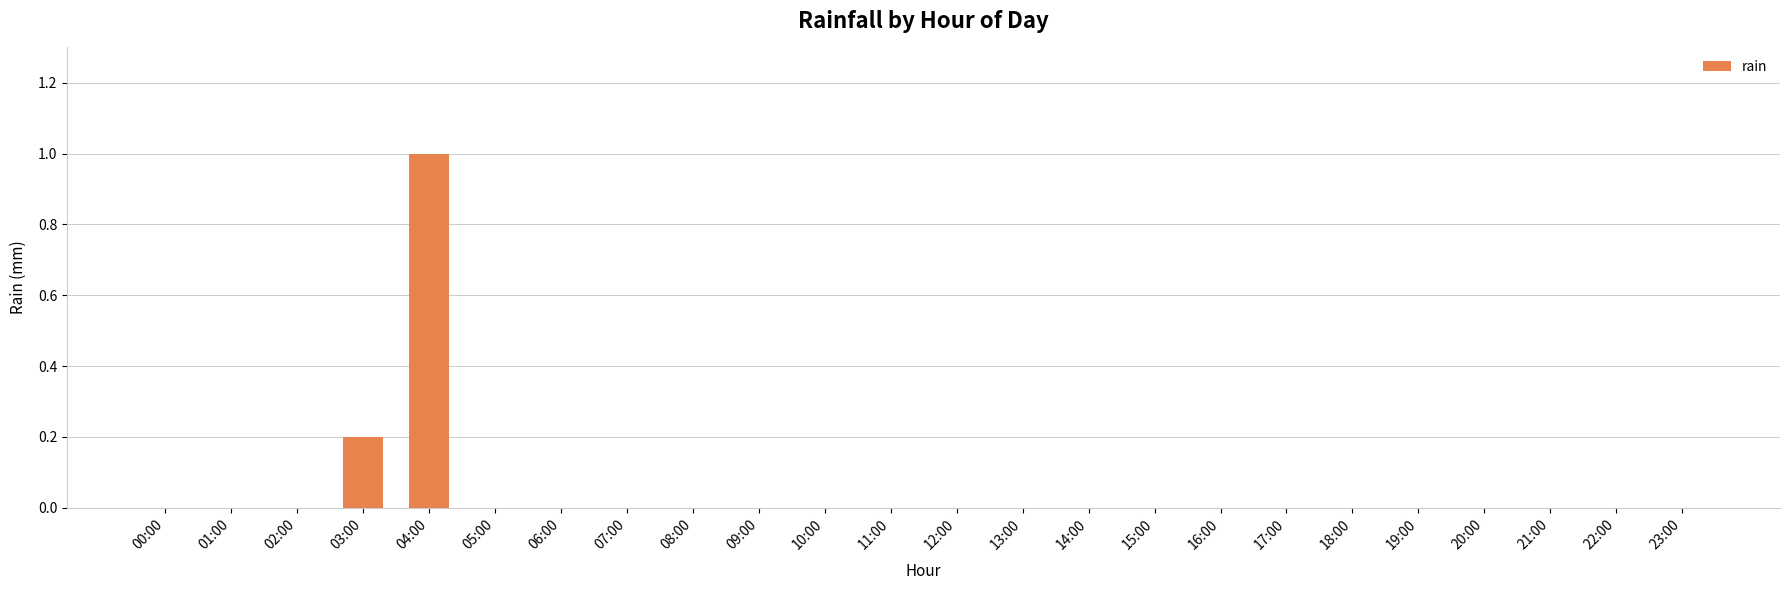

Reading right to left, extract all data points from this chart.

0.0	0.0	0.0	0.0	0.0	0.0	0.0	0.0	0.0	0.0	0.0	0.0	0.0	0.0	0.0	0.0	0.0	0.0	0.0	1.0	0.2	0.0	0.0	0.0